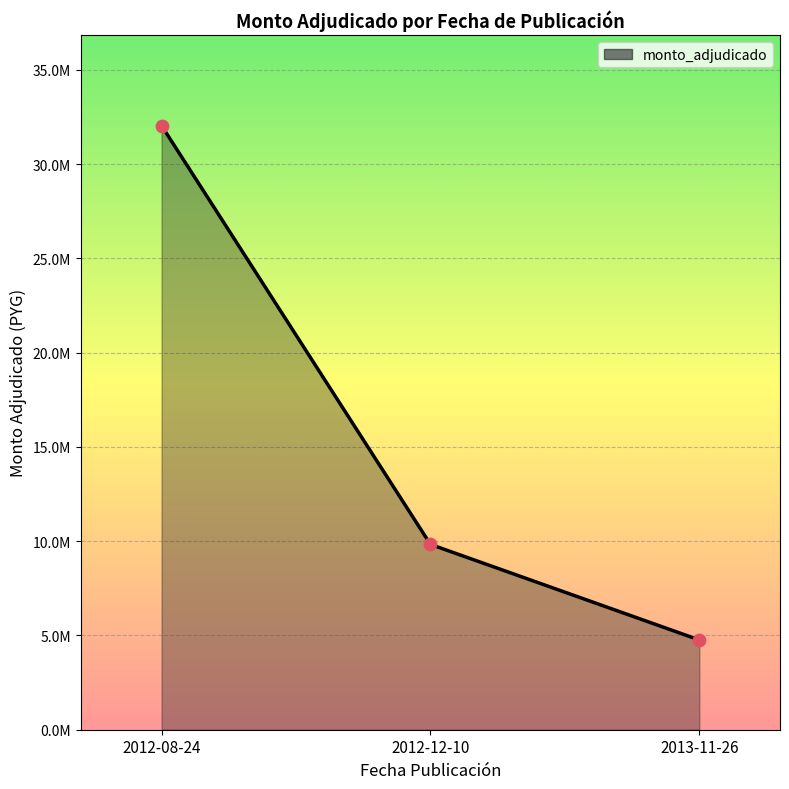

Is this an area chart (filled region under the line)?

Yes